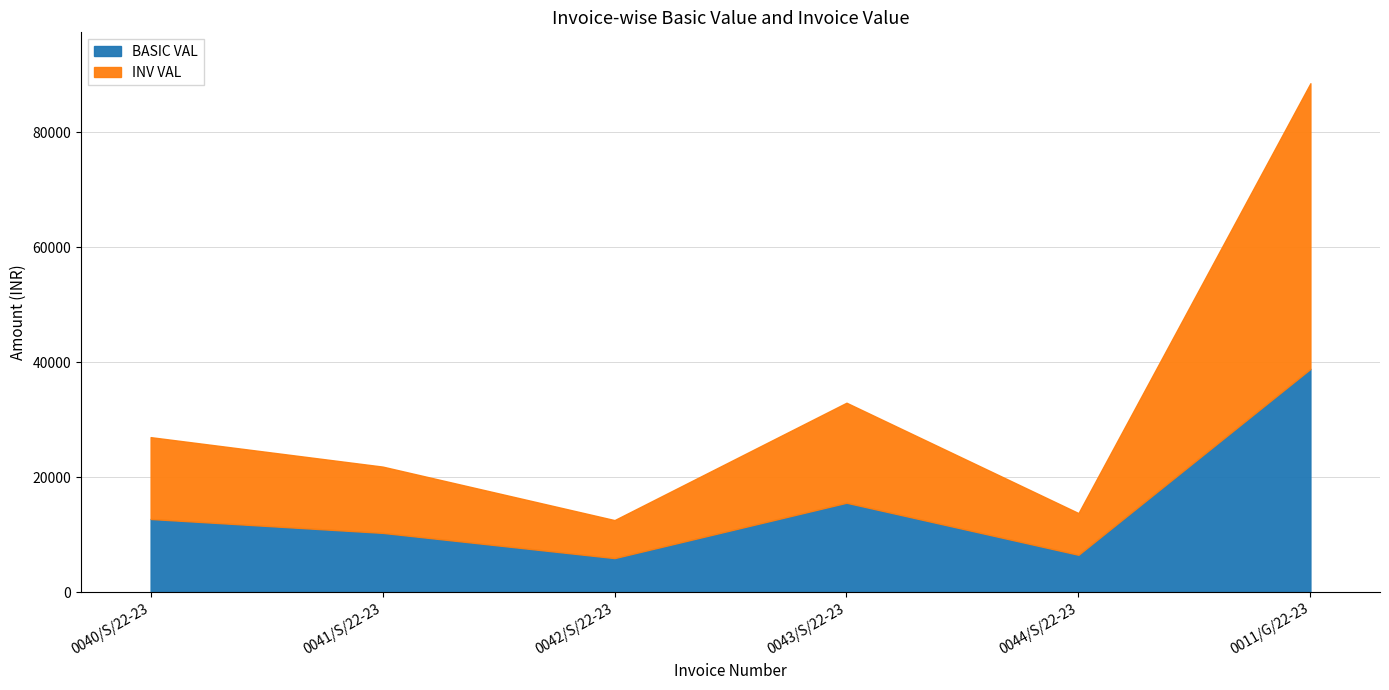

Which series has the widest spread of values?

INV VAL